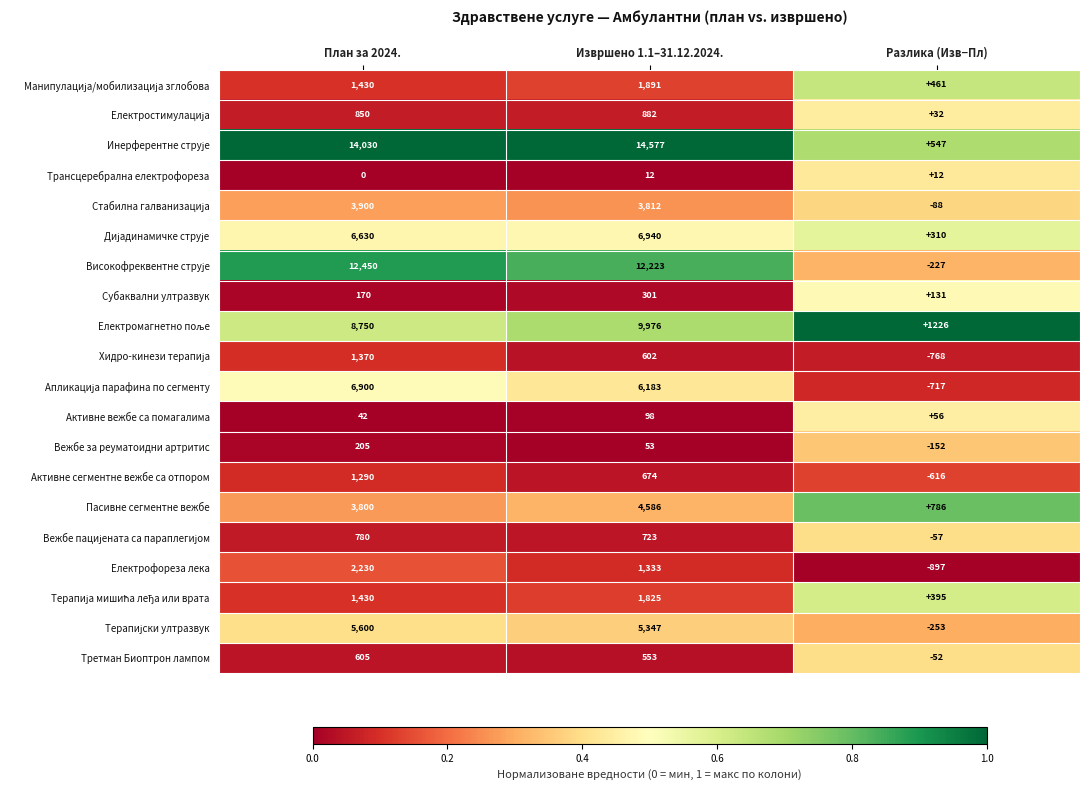

What is the lowest value of the Вежбе за реуматоидни артритис series?

-152